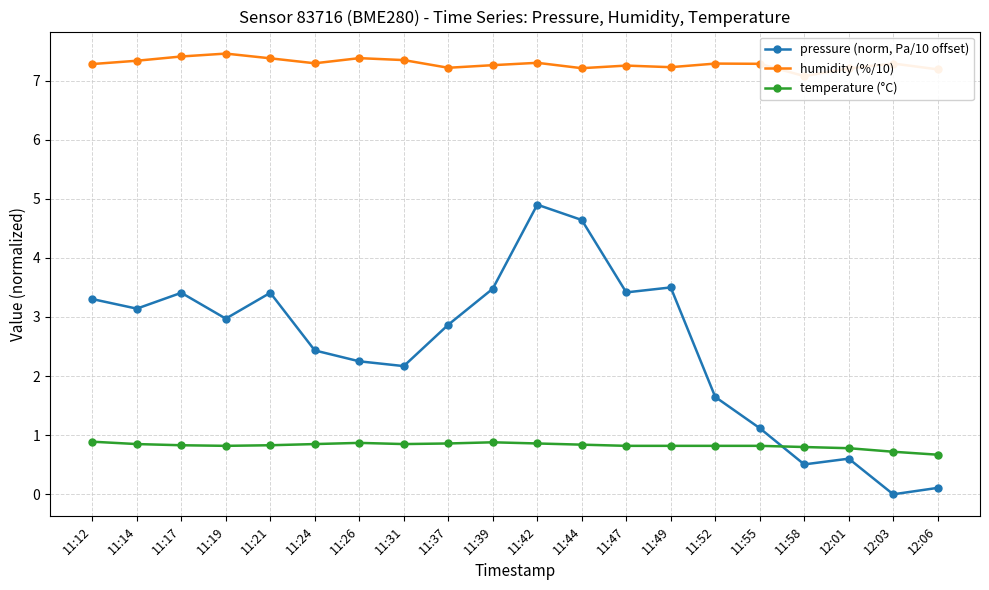

What is the value of the humidity (%/10) point at the 7th from the left?

7.4